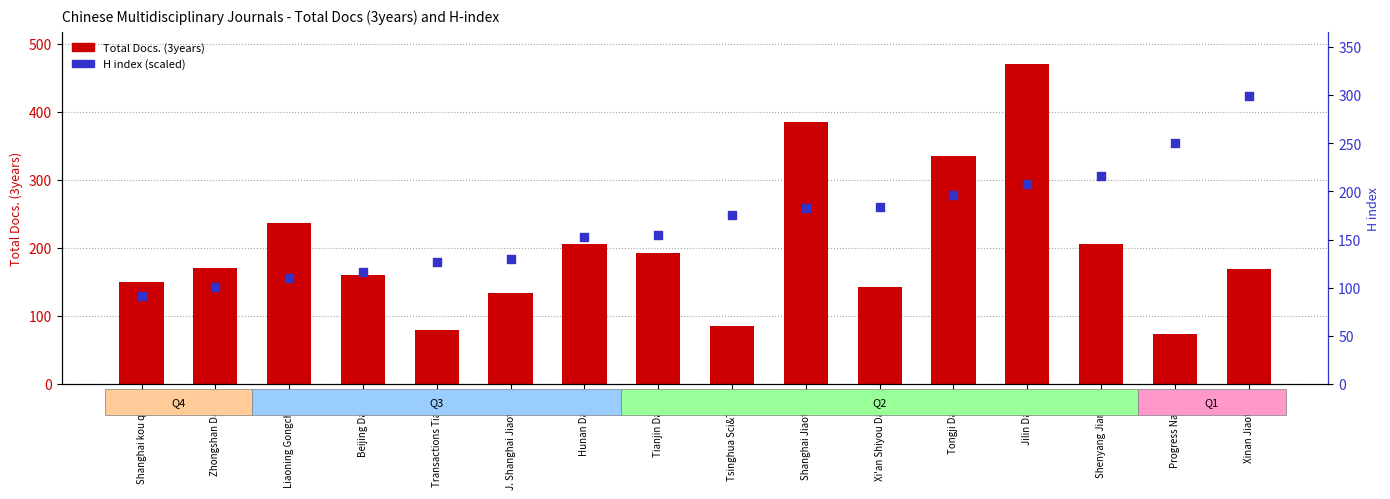

What are all the series names shown in the legend?

Total Docs. (3years), H index (scaled)